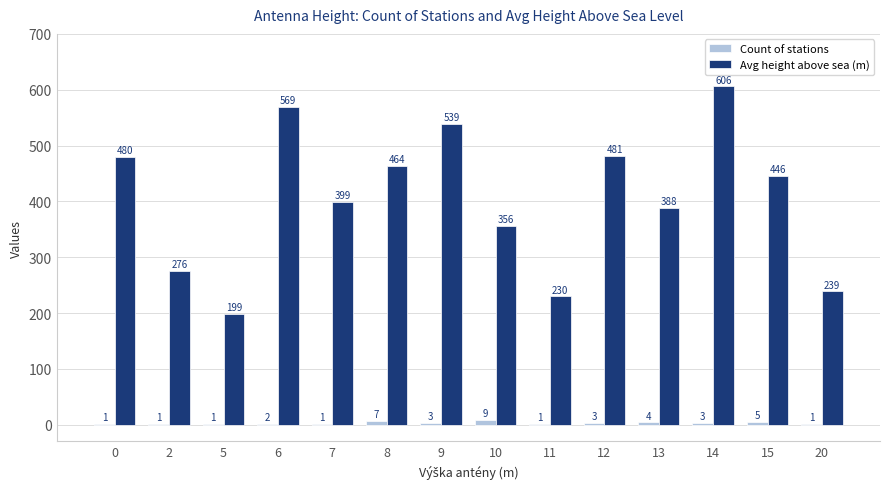

Reading left to right, transcribe all the data shown in this chart.

Count of stations: 0=1	2=1	5=1	6=2	7=1	8=7	9=3	10=9	11=1	12=3	13=4	14=3	15=5	20=1
Avg height above sea (m): 0=480	2=276	5=199	6=569	7=399	8=464	9=539	10=356	11=230	12=481	13=388	14=606	15=446	20=239